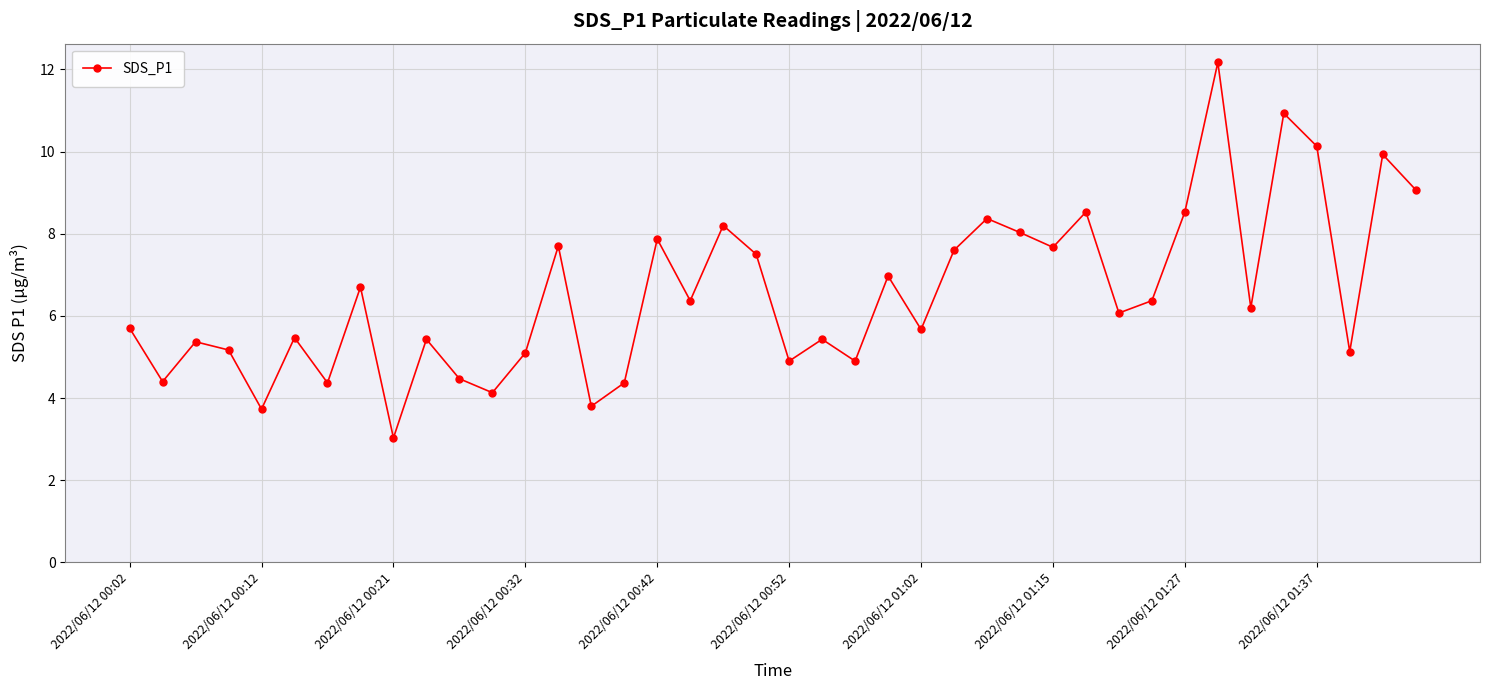

How many interior local valleys (lower than both neighbors) does the data have?

14